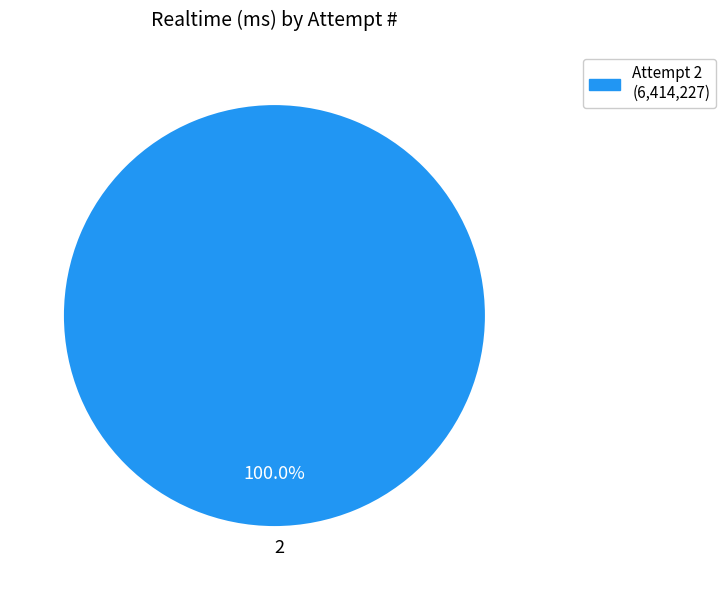

Does 2 account for over 50% of the chart?

Yes